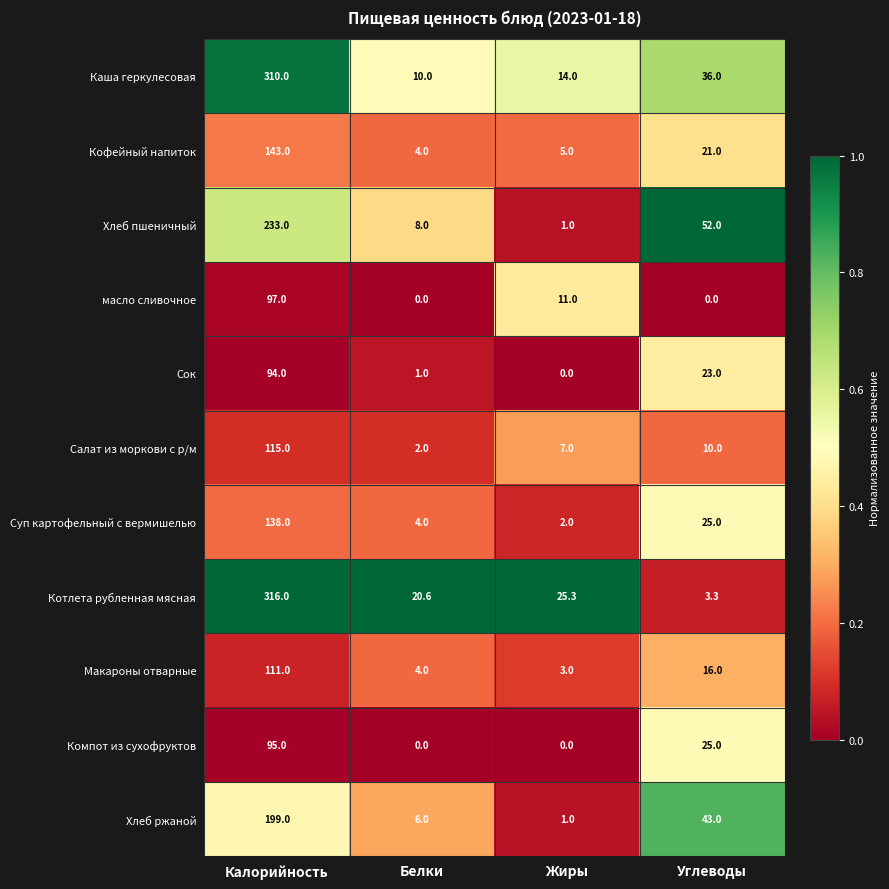

Which series has the largest total across all categories?

Каша геркулесовая